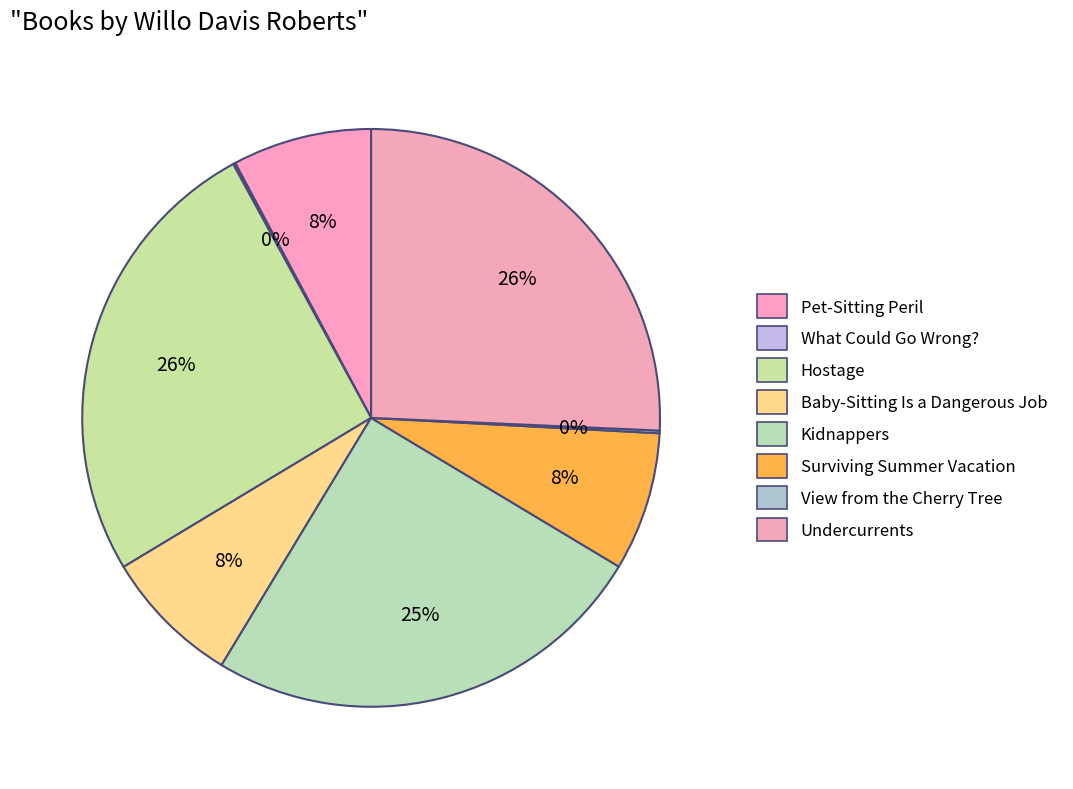

Do Undercurrents and Baby-Sitting Is a Dangerous Job together represent more than half of the pie?

No